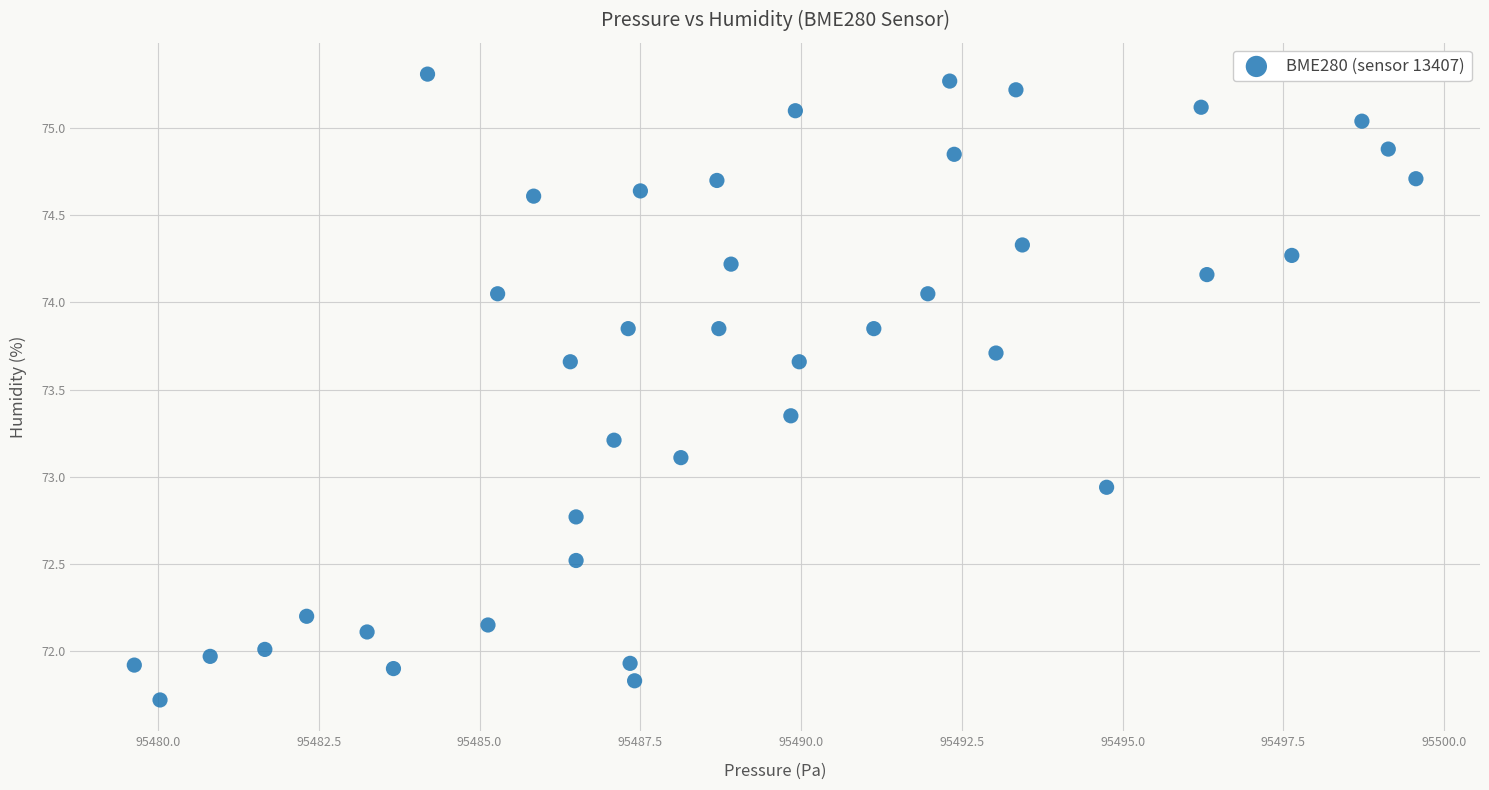

What is the range of Y values (max minus min)?

3.6